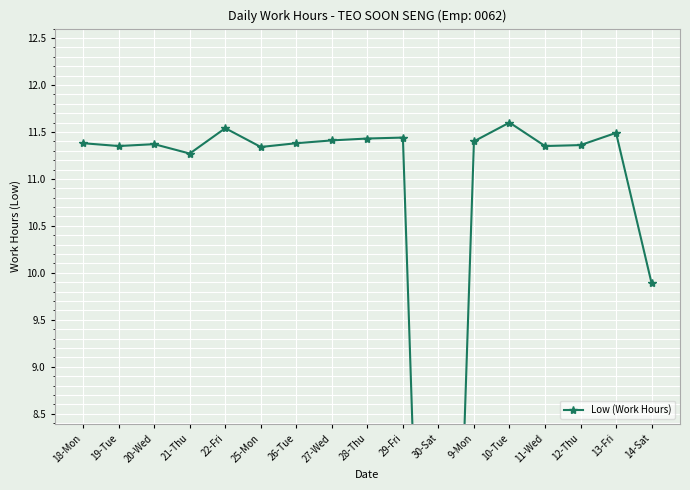

Reading left to right, what are all the values shown in this chart?

18-Mon=11.4	19-Tue=11.3	20-Wed=11.4	21-Thu=11.3	22-Fri=11.5	25-Mon=11.3	26-Tue=11.4	27-Wed=11.4	28-Thu=11.4	29-Fri=11.4	30-Sat=0.0	9-Mon=11.4	10-Tue=11.6	11-Wed=11.3	12-Thu=11.4	13-Fri=11.5	14-Sat=9.9